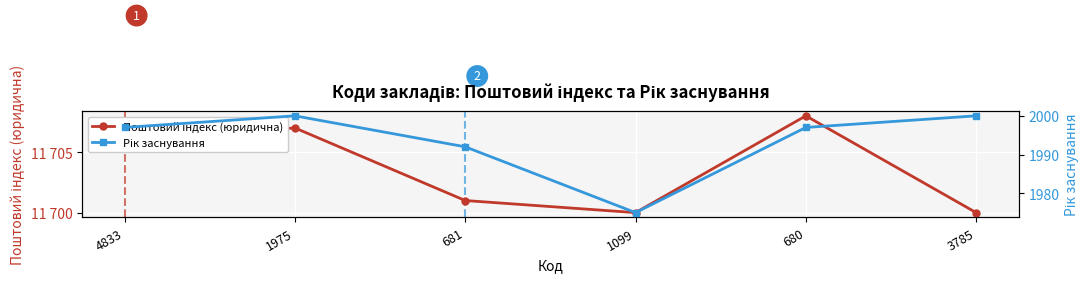

Is the value of Поштовий індекс (юридична) at 1099 greater than the value of Рік заснування at 680?

Yes